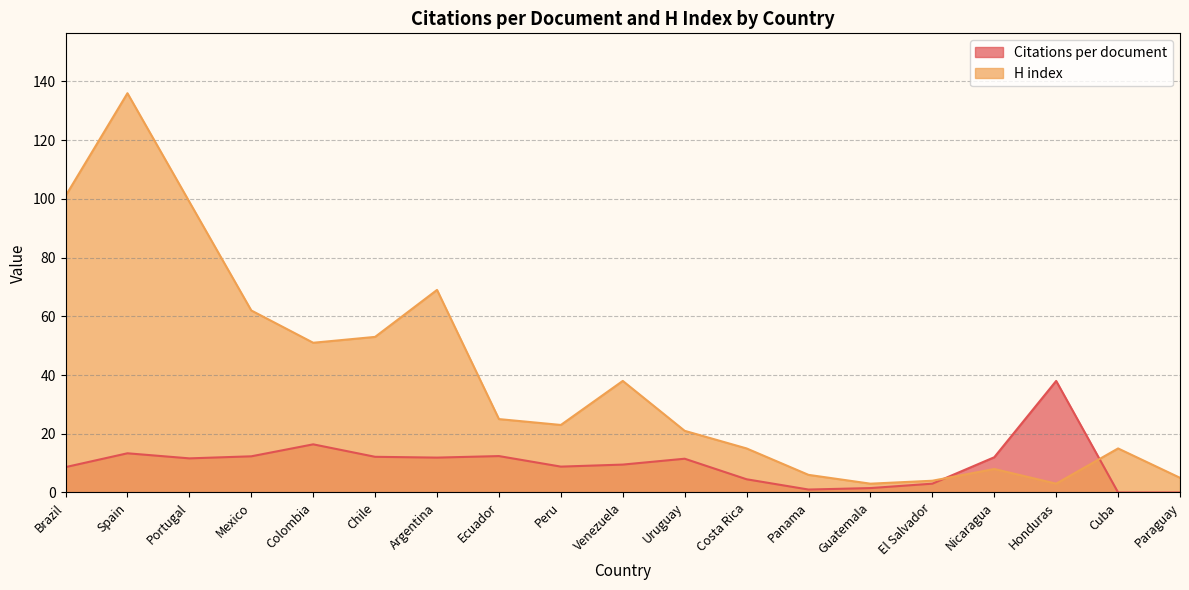

Which has a higher value, Argentina or Venezuela?

Argentina